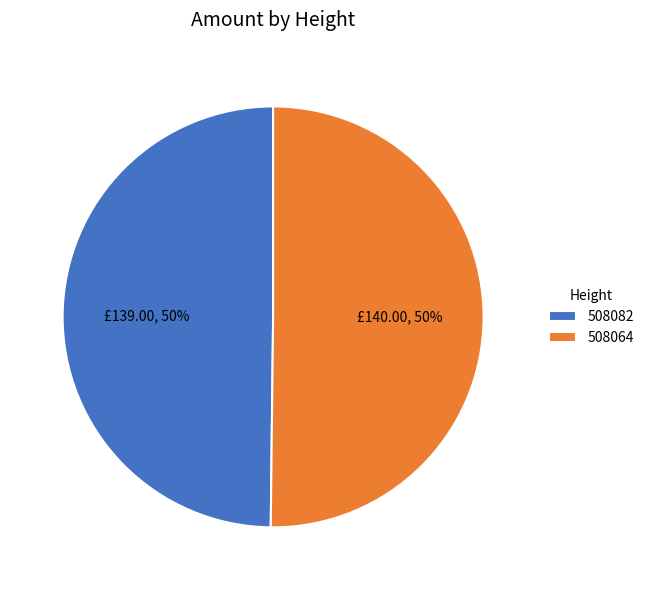

To the nearest percent, what is the combined percentage of 508064 and 508082?

100%